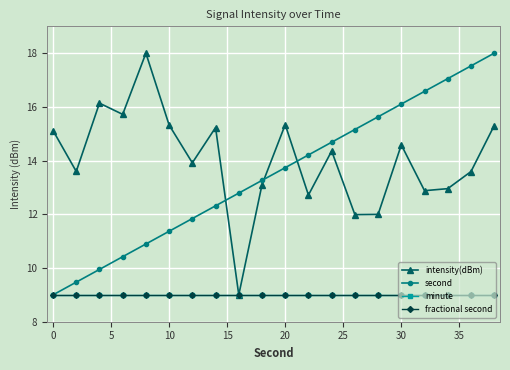

True or false: minute and fractional second cross at least once.

False